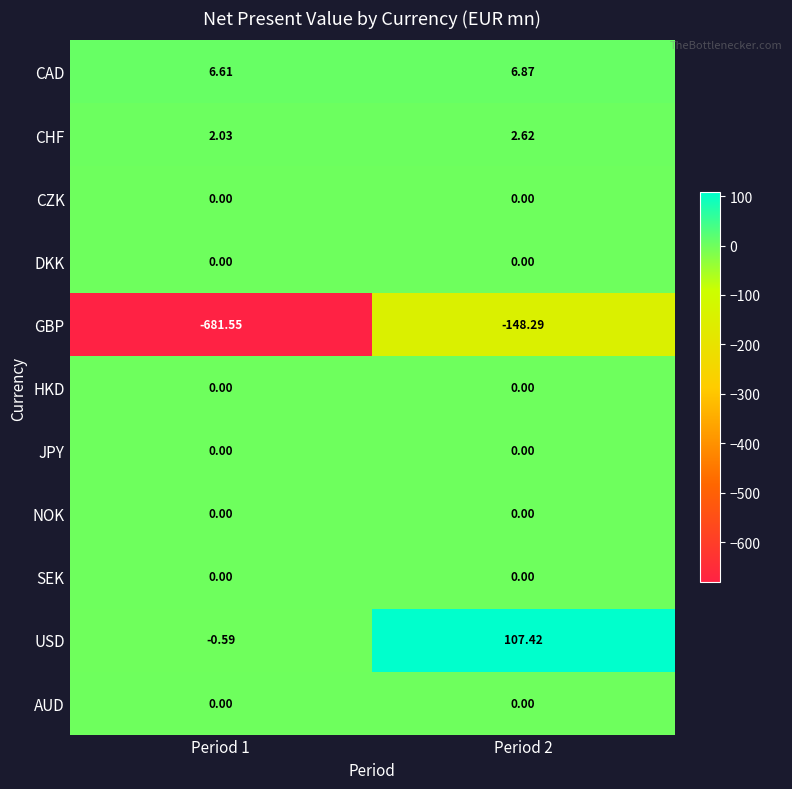

At how many categories does at least one series exceed 0?

2